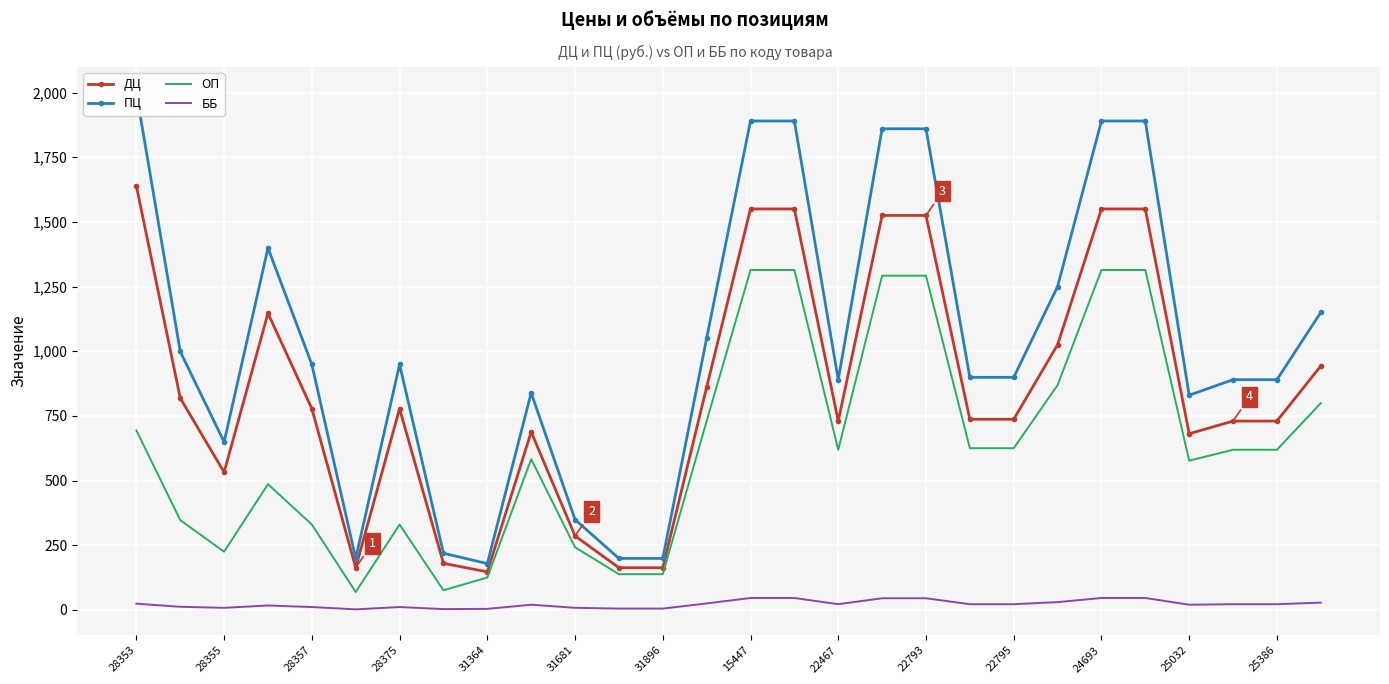

How many lines are shown in the chart?

4